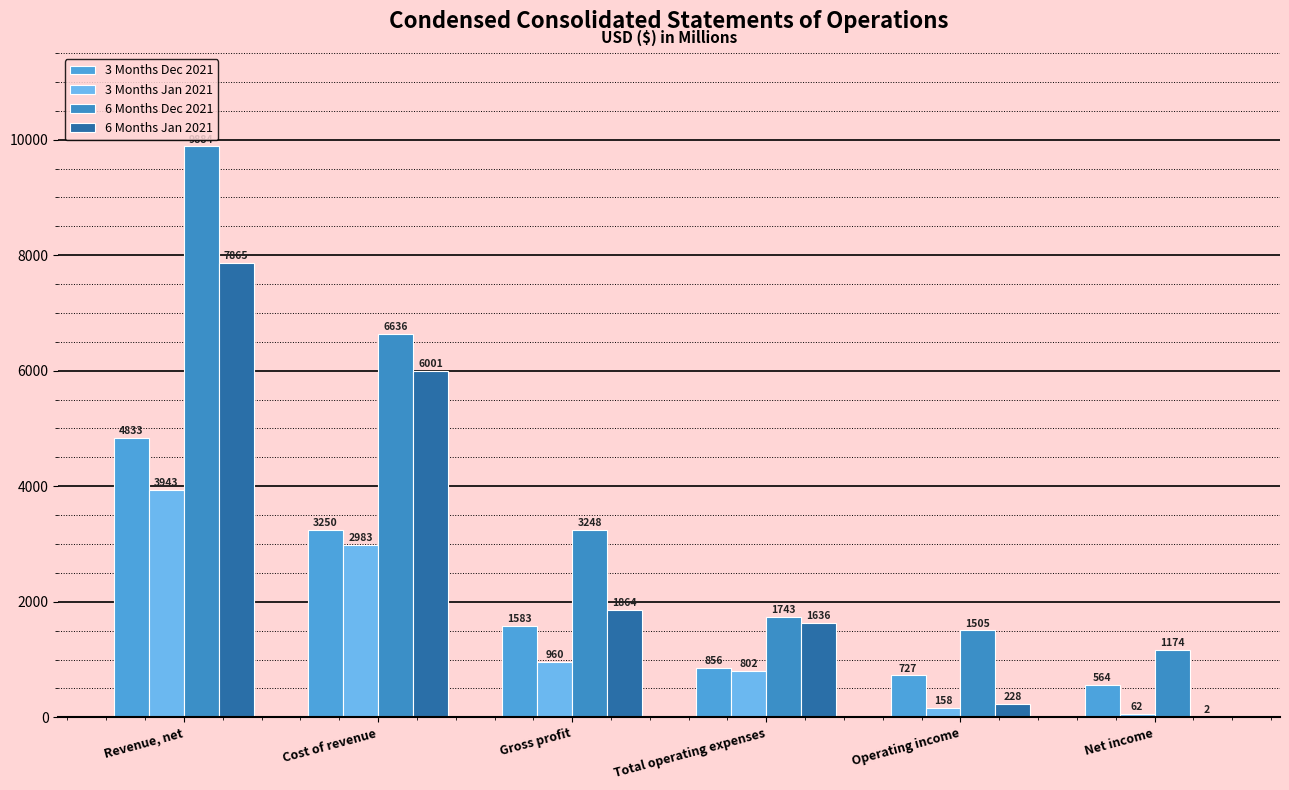

What are all the series names shown in the legend?

3 Months Dec 2021, 3 Months Jan 2021, 6 Months Dec 2021, 6 Months Jan 2021